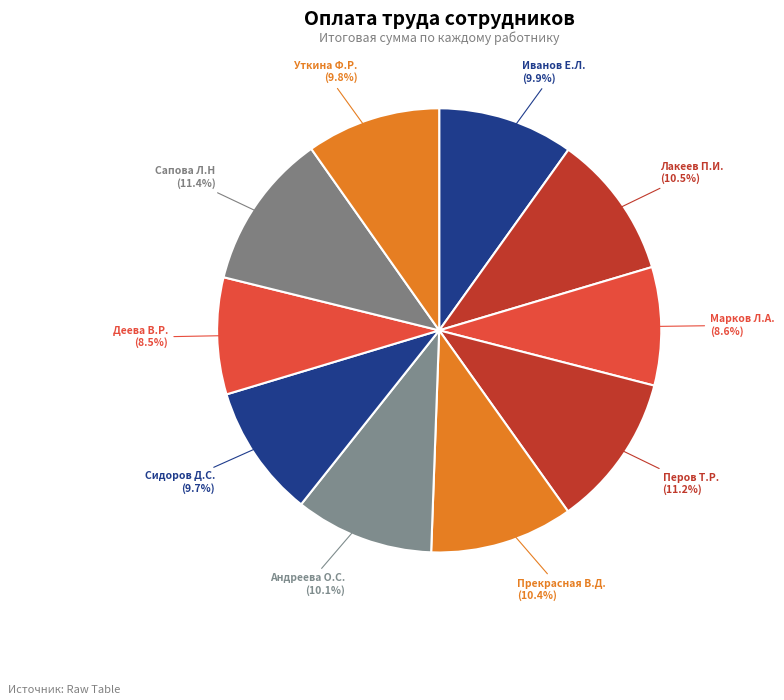

Which has a higher value, Уткина Ф.Р. or Перов Т.Р.?

Перов Т.Р.